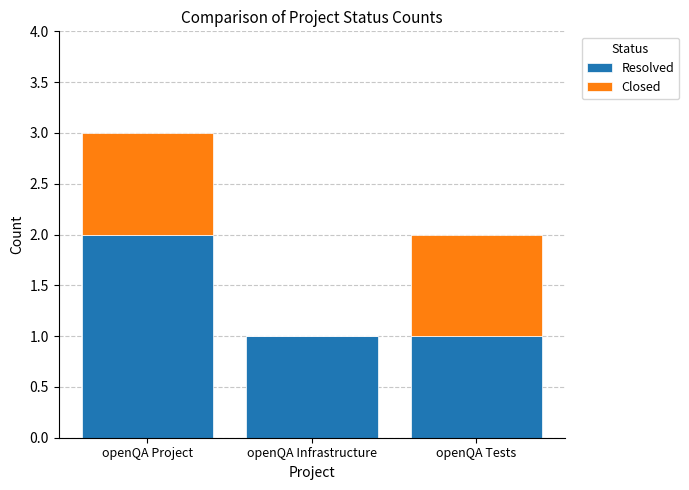

Which category has the highest value in the Resolved series?

openQA Project